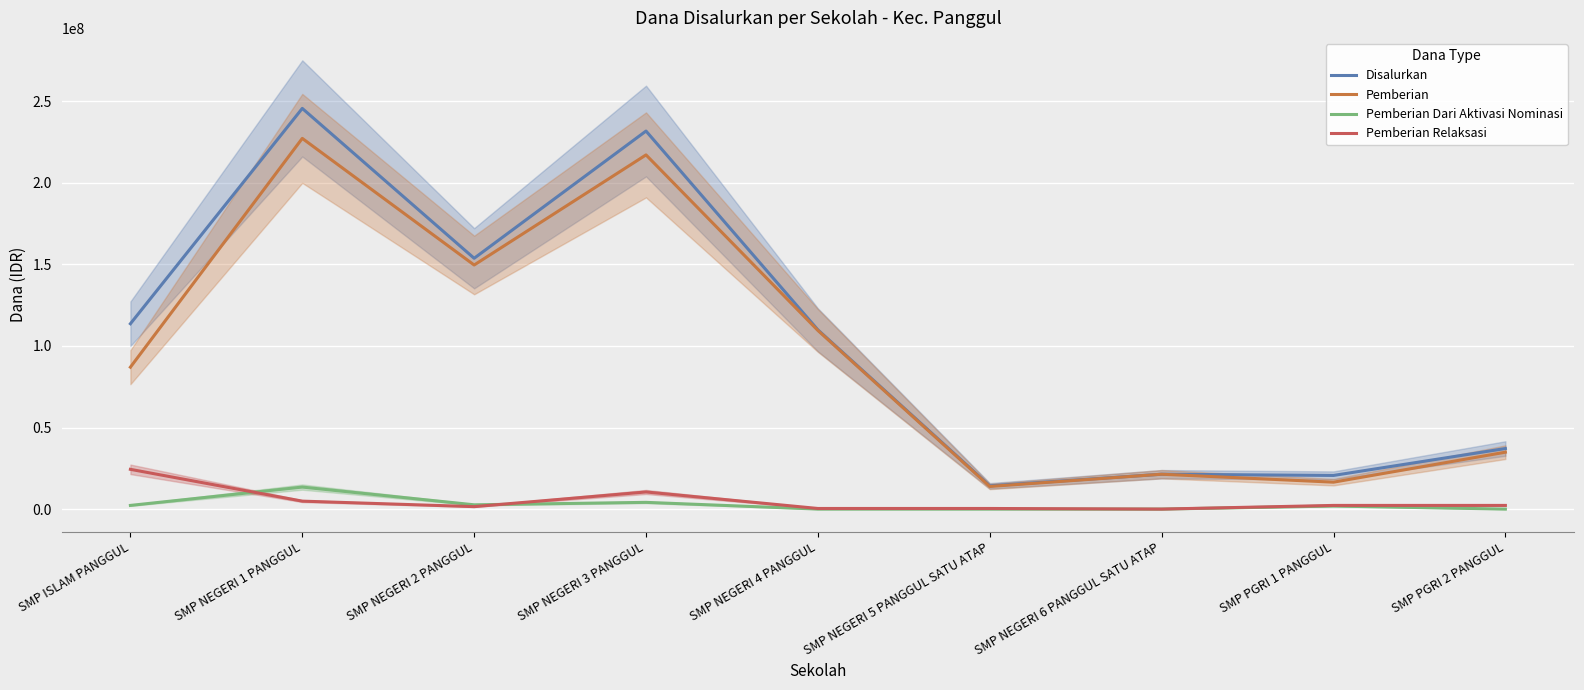

What is the sum of all Pemberian values?

877125000